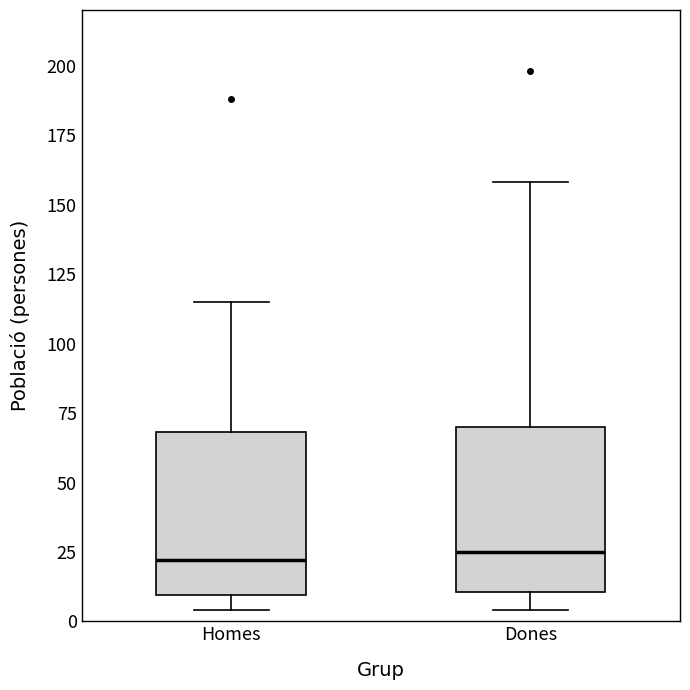

Reading left to right, read every box against the y-axis: the position of its median line, the range the box covers, and the ends of its whiskers. The values are not printed on the chart, so give them approximately, as read against the axis.

Homes: median 20, box 10 to 70, whiskers 5 to 115
Dones: median 25, box 10 to 70, whiskers 5 to 160